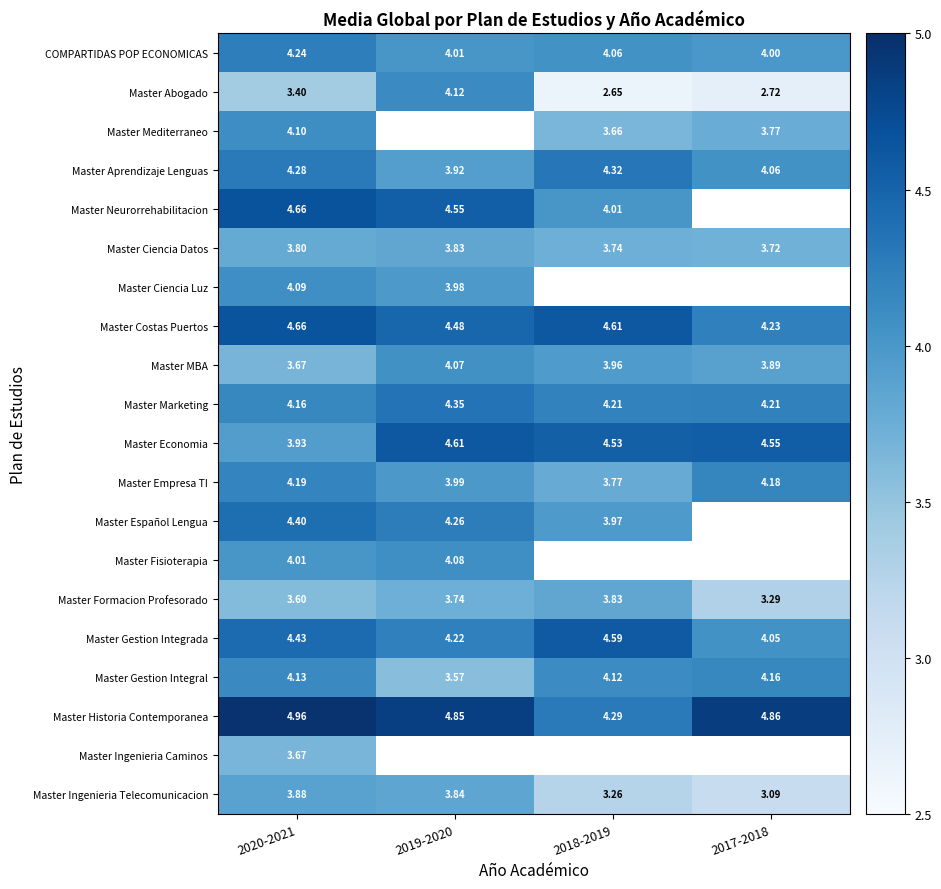

Is the value of Master Neurorrehabilitacion at 2019-2020 greater than the value of Master Fisioterapia at 2019-2020?

Yes